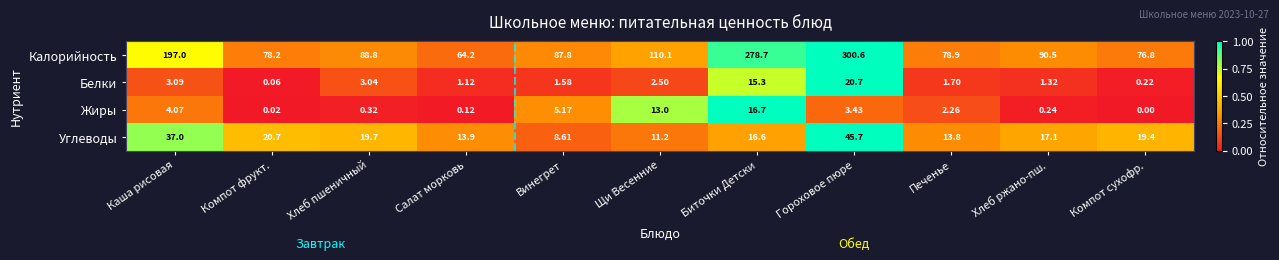

Is the value of Калорийность at Хлеб ржано-пш. greater than the value of Углеводы at Каша рисовая?

Yes